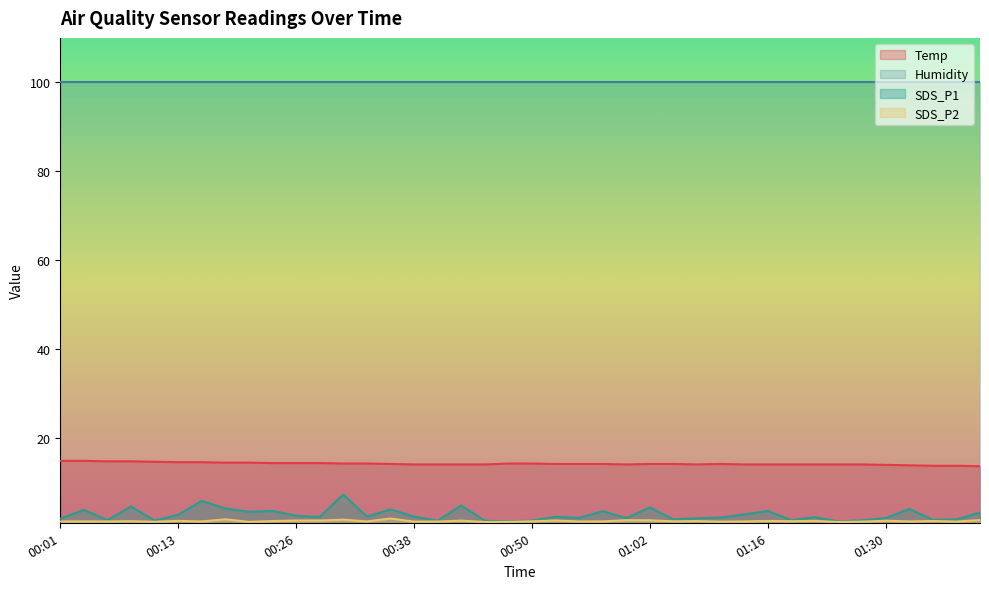

Where is Temp nearest to the value 14?

01:30